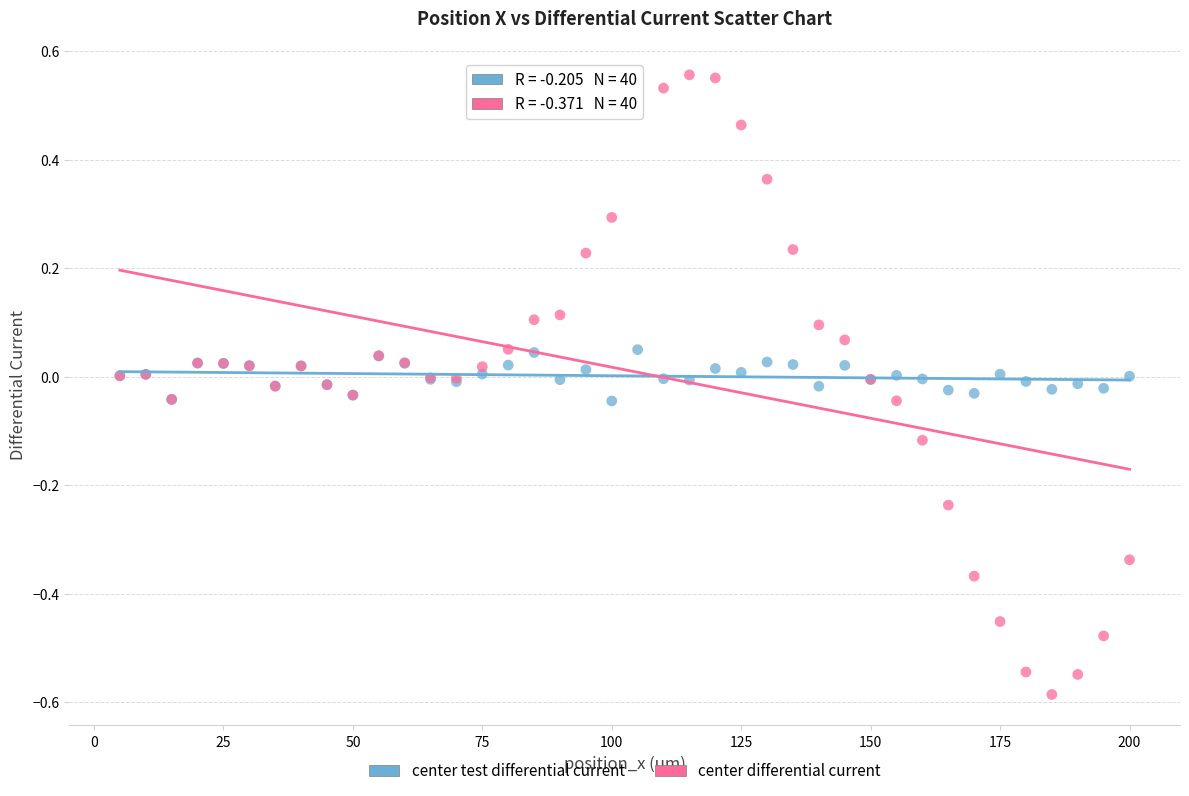

Which series reaches the minimum Y coordinate?

center differential current